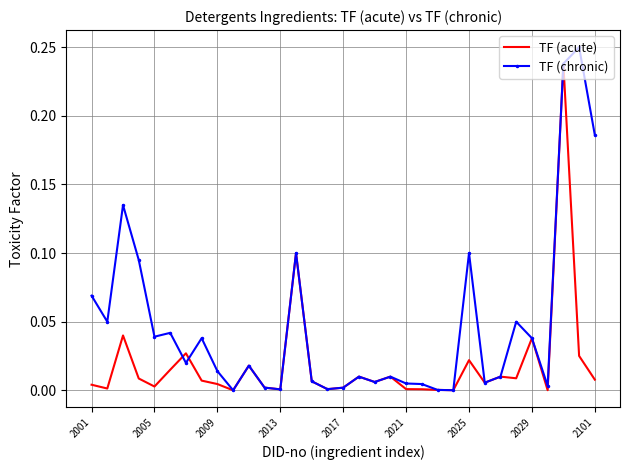

List the series in order of their overall mean, lowest first.

TF (acute), TF (chronic)